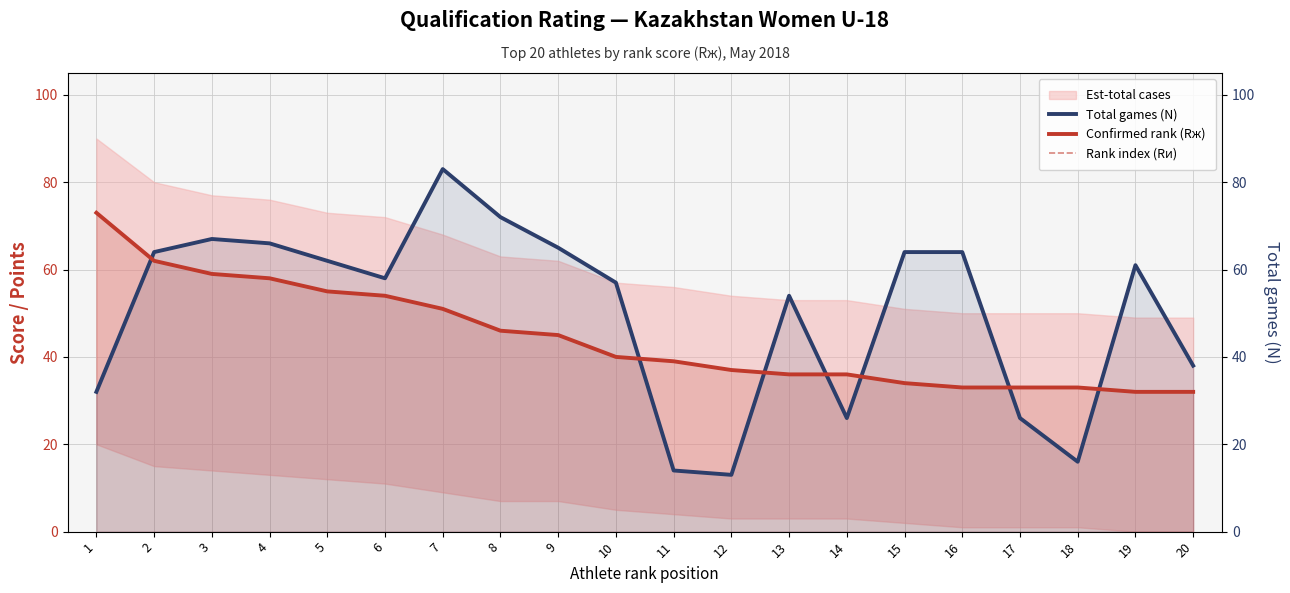

Where is Confirmed rank (Rж) nearest to the value 52?

7